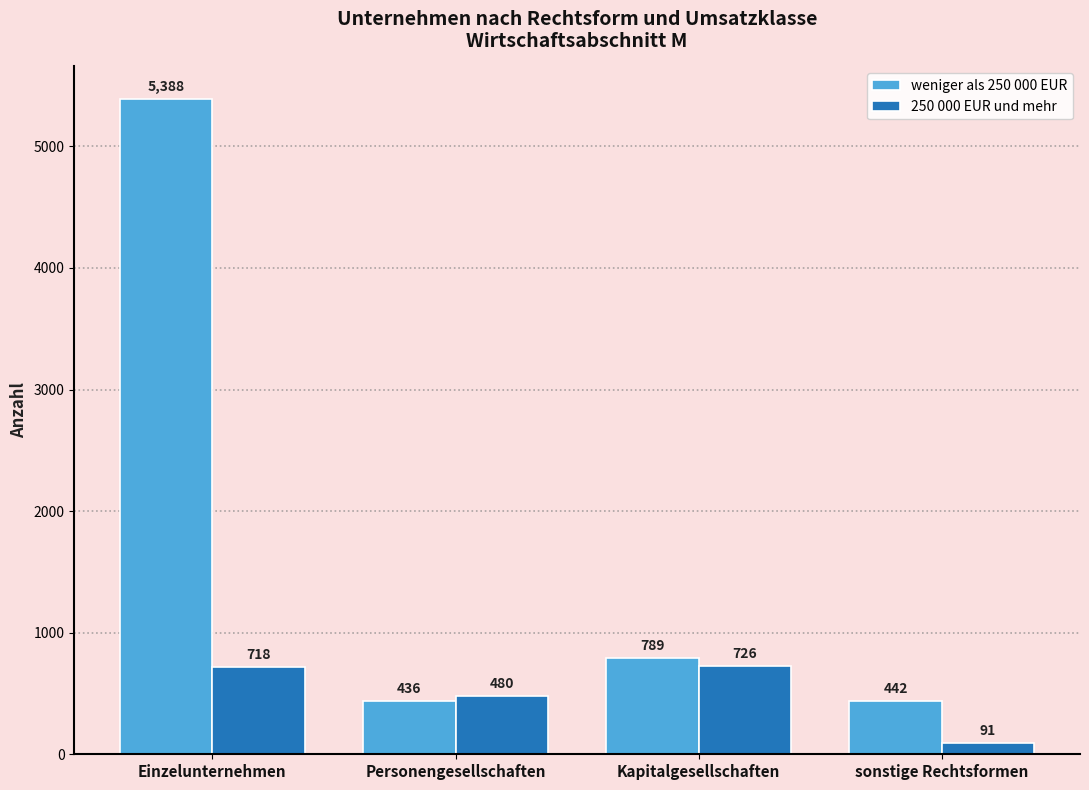

Which category has the highest value in the weniger als 250 000 EUR series?

Einzelunternehmen